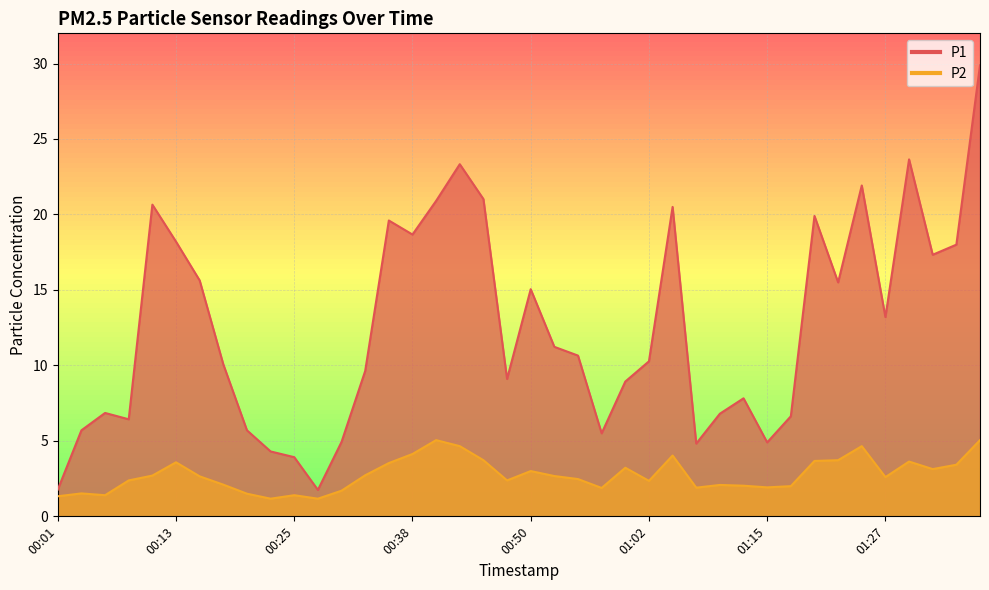

How many lines are shown in the chart?

2